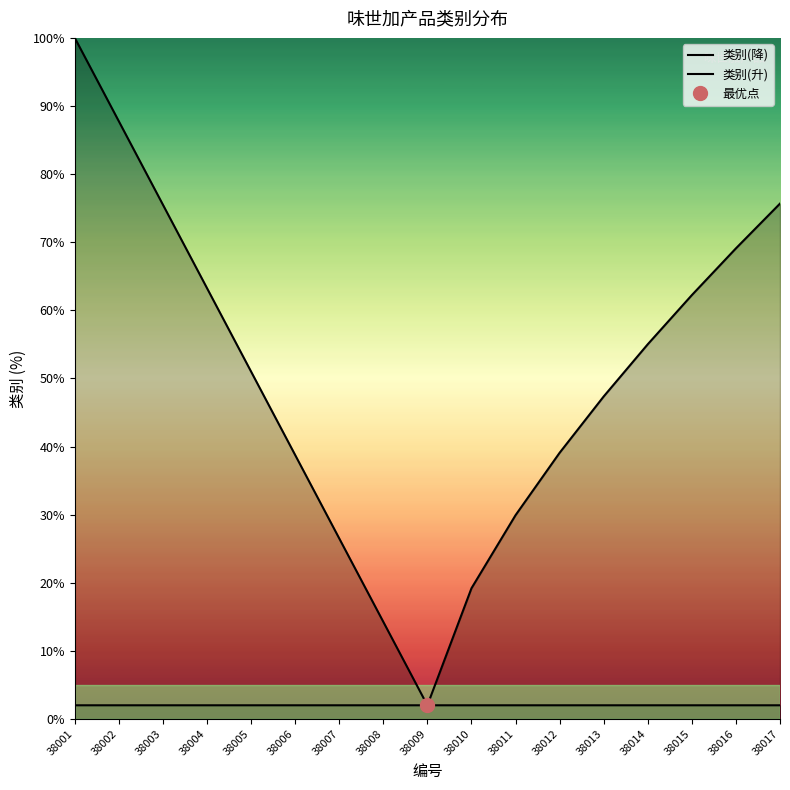

True or false: 类别(升) and 类别(降) cross at least once.

False